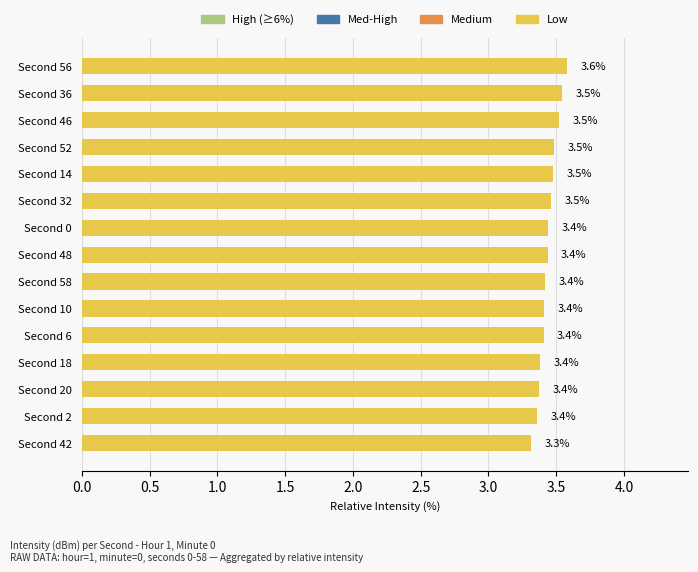

Approximately how many times larger is the value at Second 46 compared to Second 32?

1.0